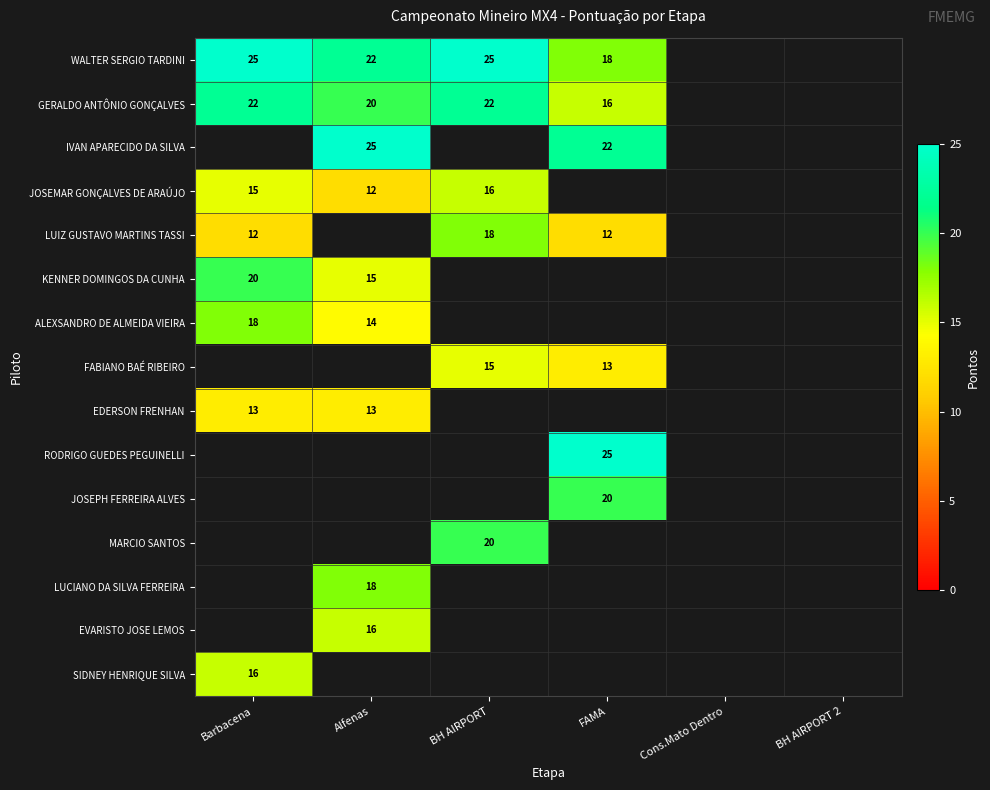

How many distinct data groups are displayed?

15